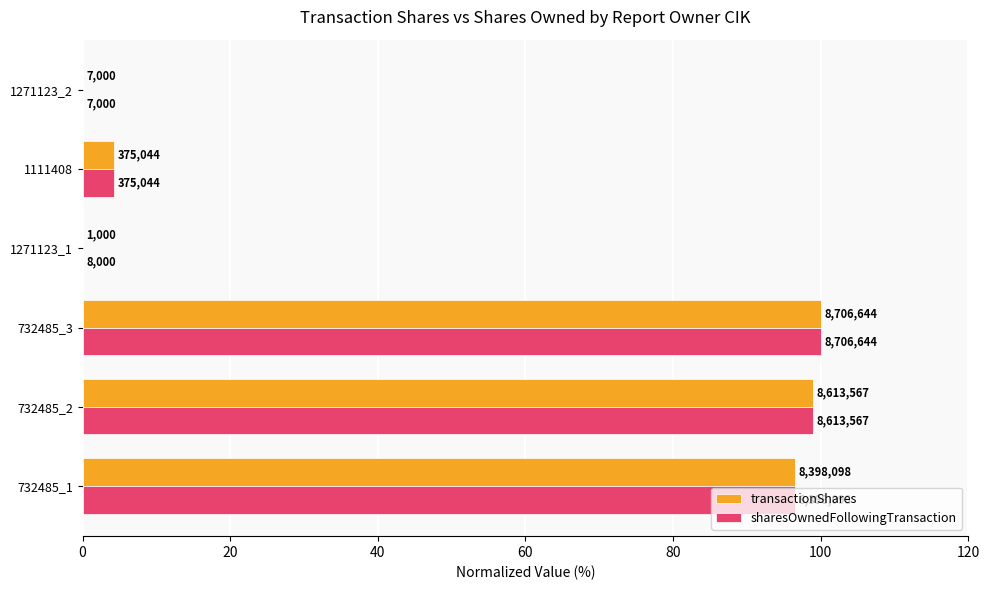

What are all the series names shown in the legend?

transactionShares, sharesOwnedFollowingTransaction